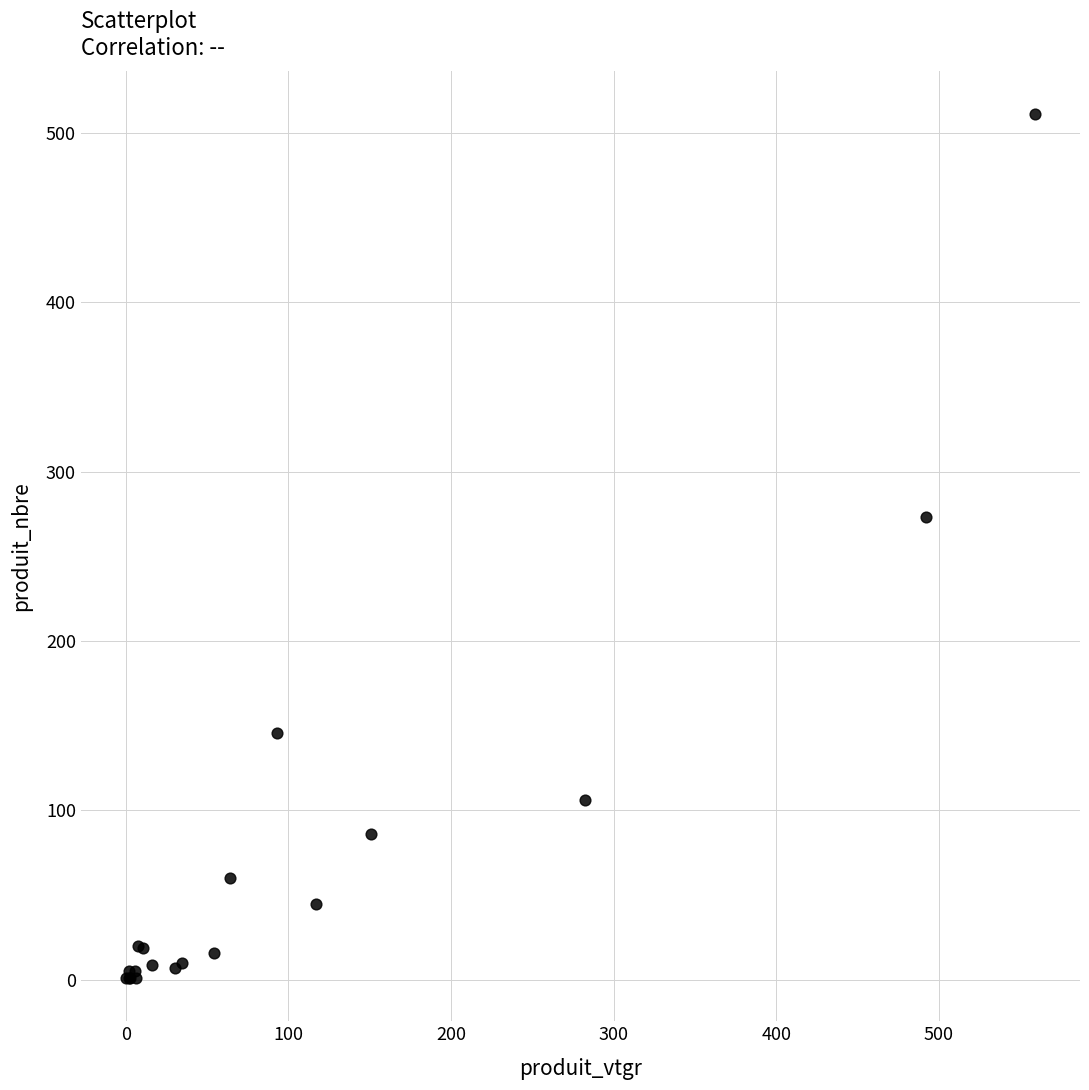

What Y value in the scatter plot is closest to 256?

273